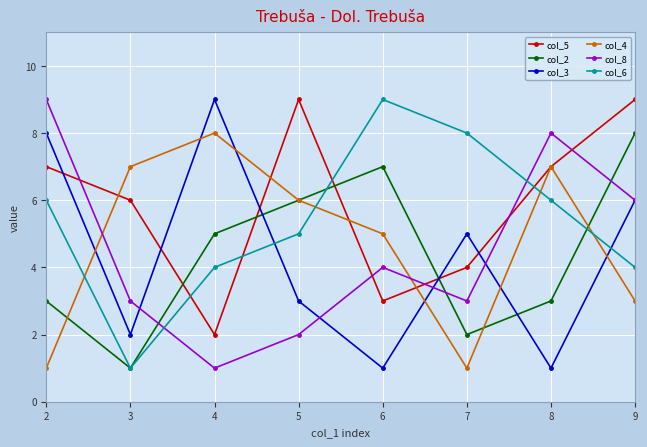

What is the smallest value displayed?

1